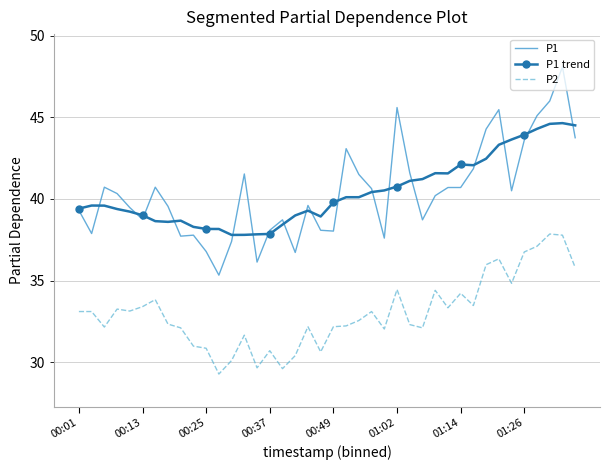

Which series has the largest range (max minus min)?

P1